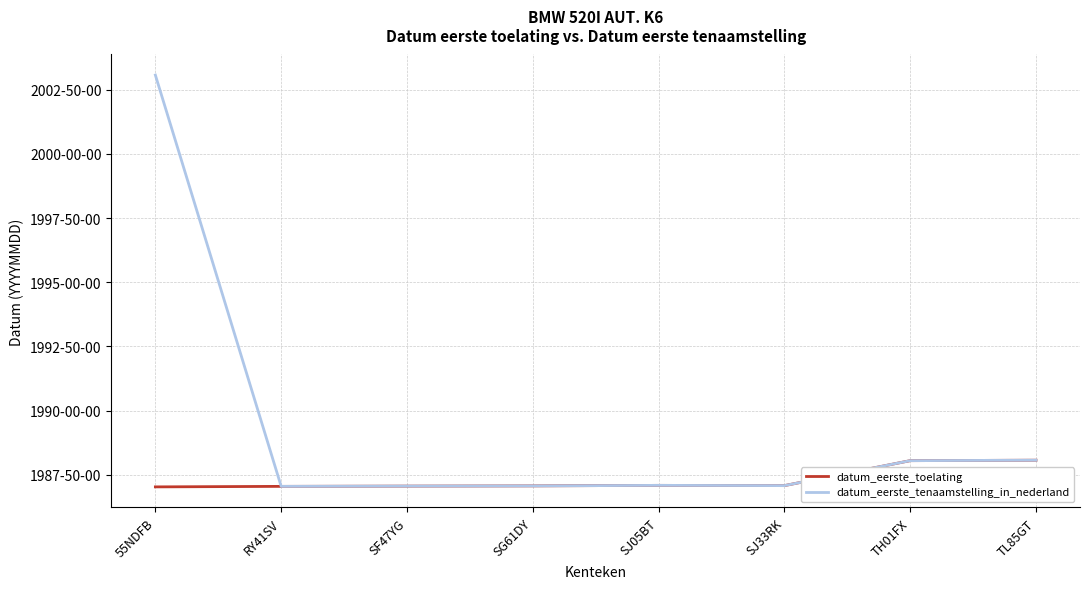

What are all the series names shown in the legend?

datum_eerste_toelating, datum_eerste_tenaamstelling_in_nederland